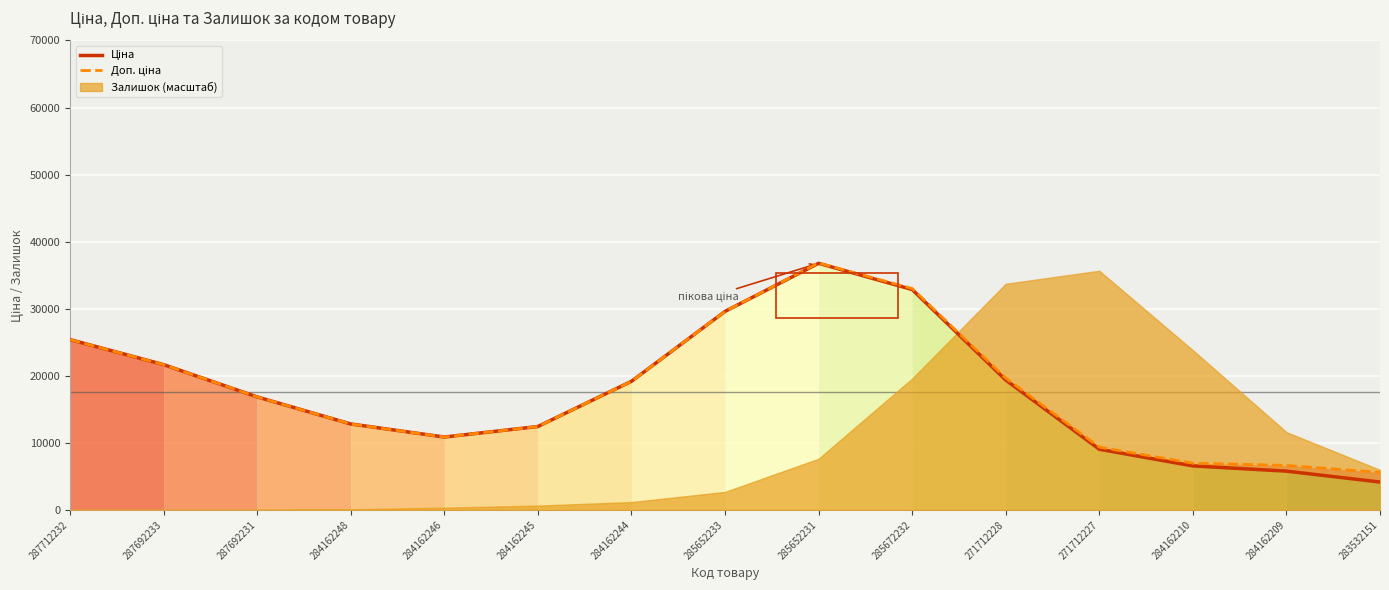

What is the difference between the highest and lowest values at 284162209?

848.6